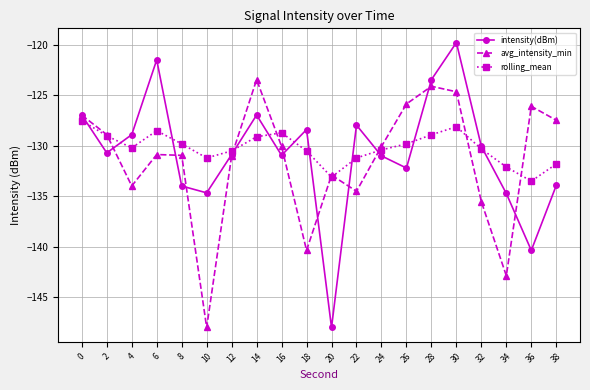

What is the spread (max minus min) of values at 12?

0.5